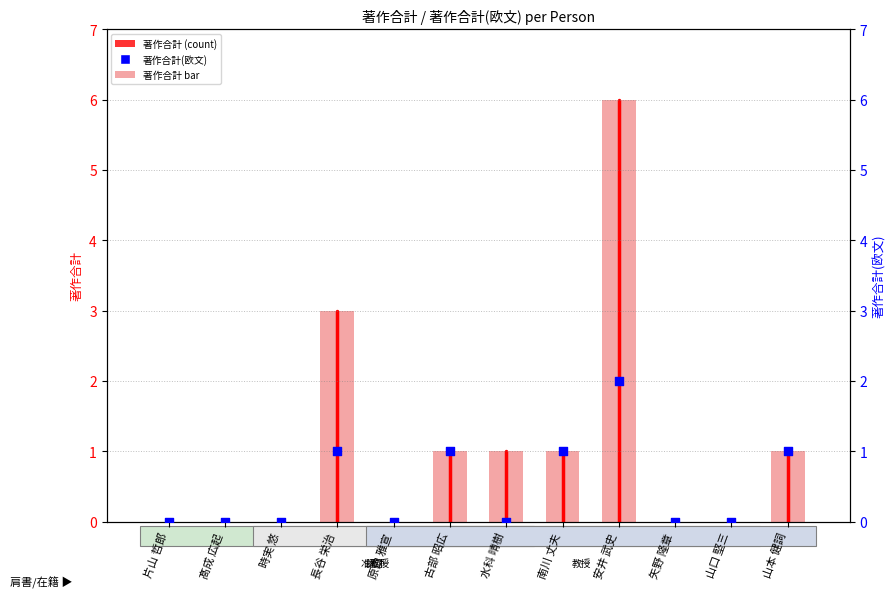

Is the value of 著作合計(欧文) at 安井 武史 greater than the value of 著作合計 at 髙成 広起?

Yes